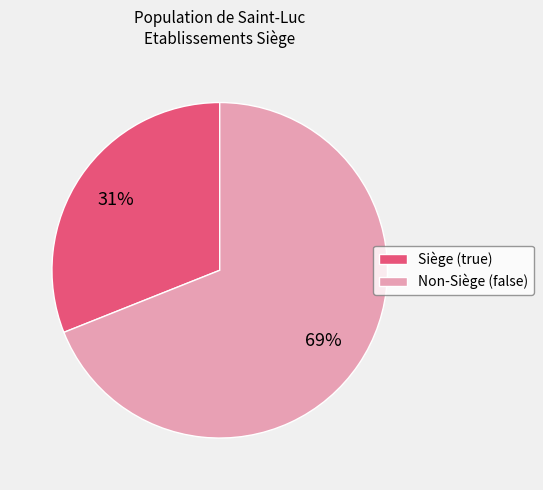

Between Siège (true) and Non-Siège (false), which is larger?

Non-Siège (false)